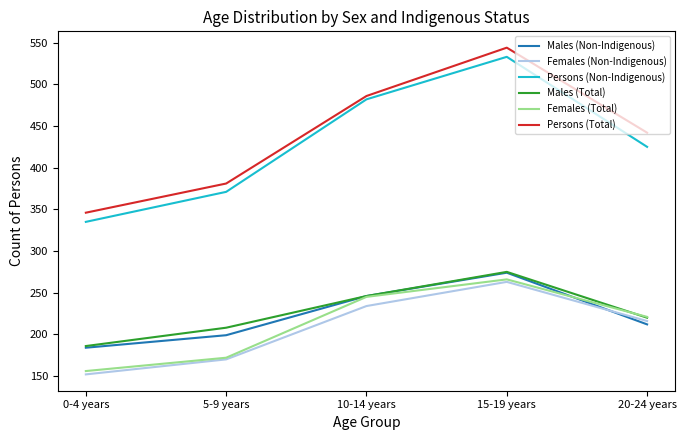

At which label does Males (Total) reach its minimum?

0-4 years